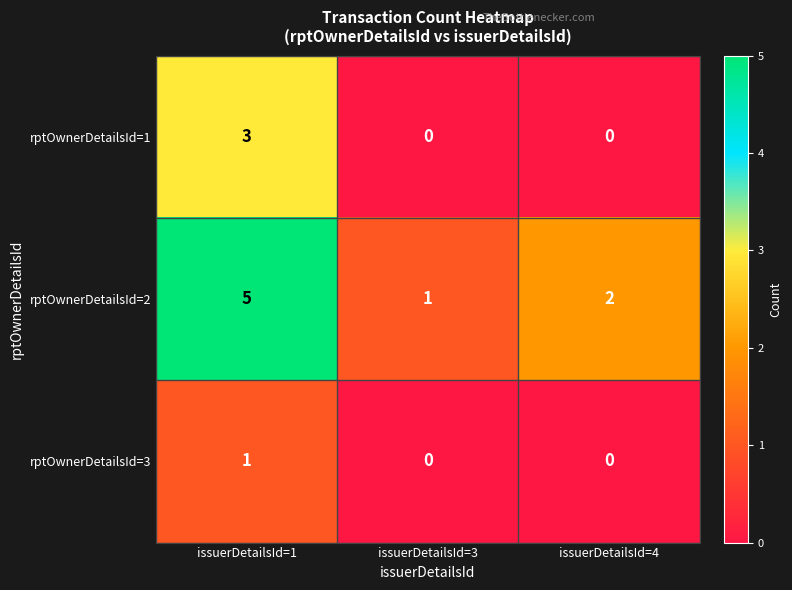

What is the sum of all rptOwnerDetailsId=2 values?

8